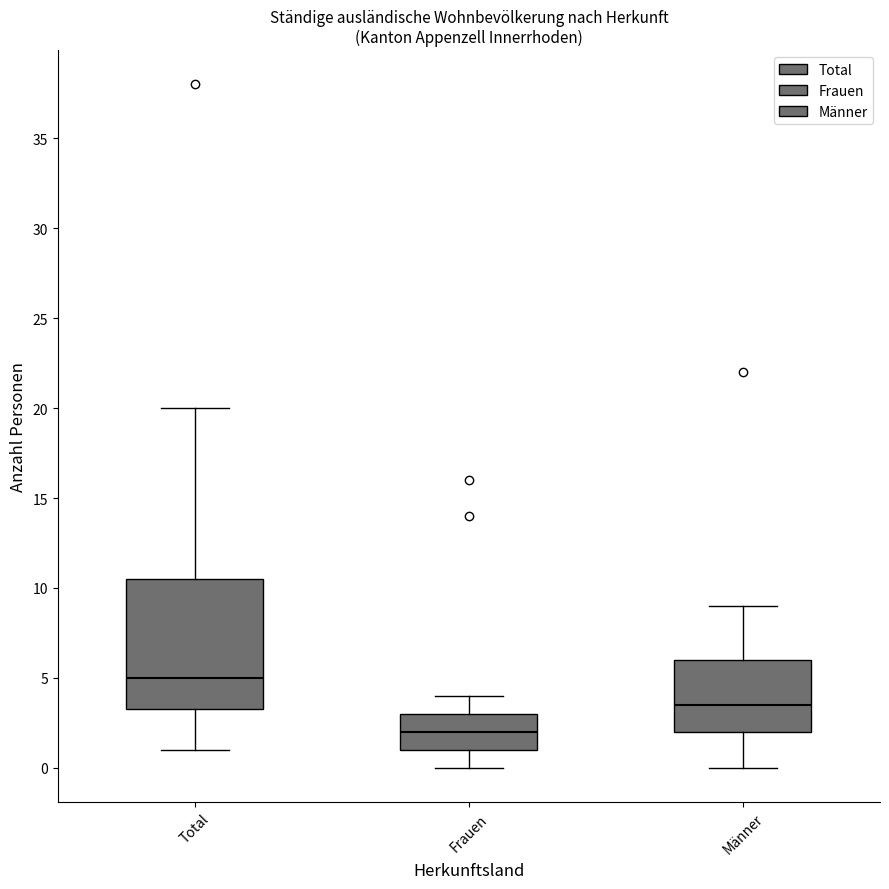

Reading left to right, read every box against the y-axis: the position of its median line, the range the box covers, and the ends of its whiskers. The values are not printed on the chart, so give them approximately, as read against the axis.

Total: median 5.0, box 3.5 to 10.5, whiskers 1.0 to 20.0
Frauen: median 2.0, box 1.0 to 3.0, whiskers 0.0 to 4.0
Männer: median 3.5, box 2.0 to 6.0, whiskers 0.0 to 9.0